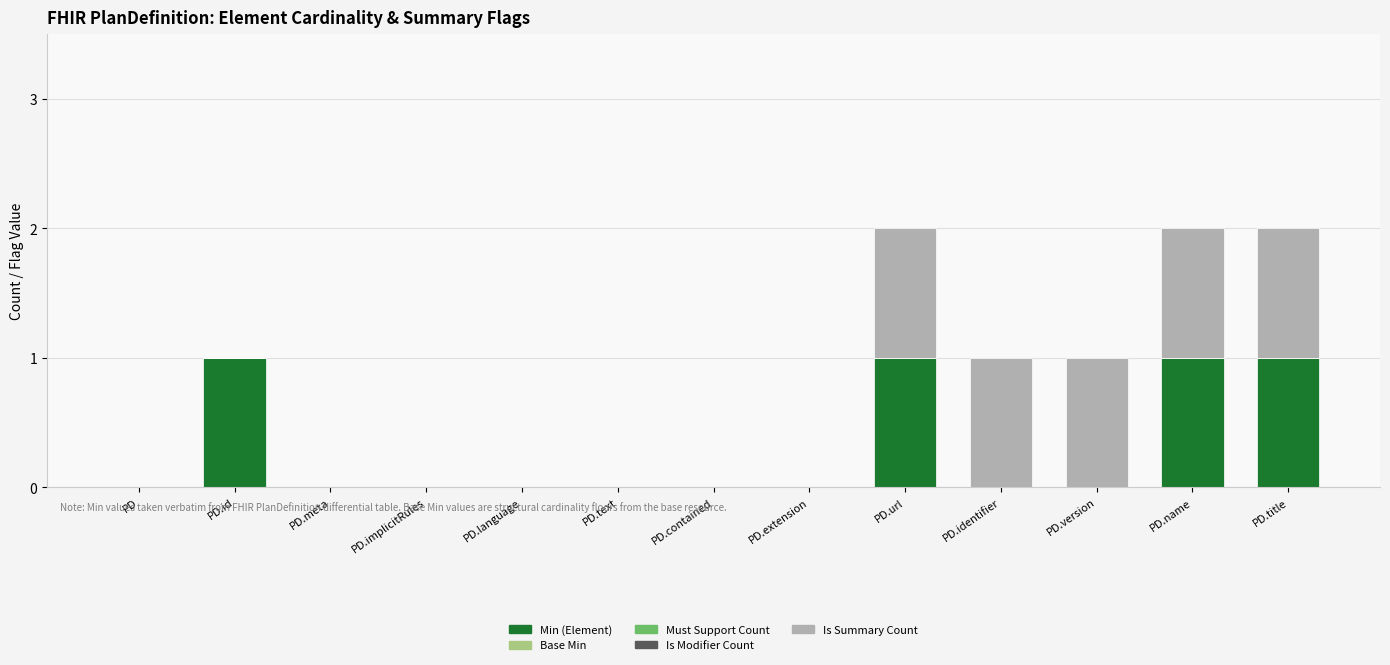

What is the sum of all Min (Element) values?

4